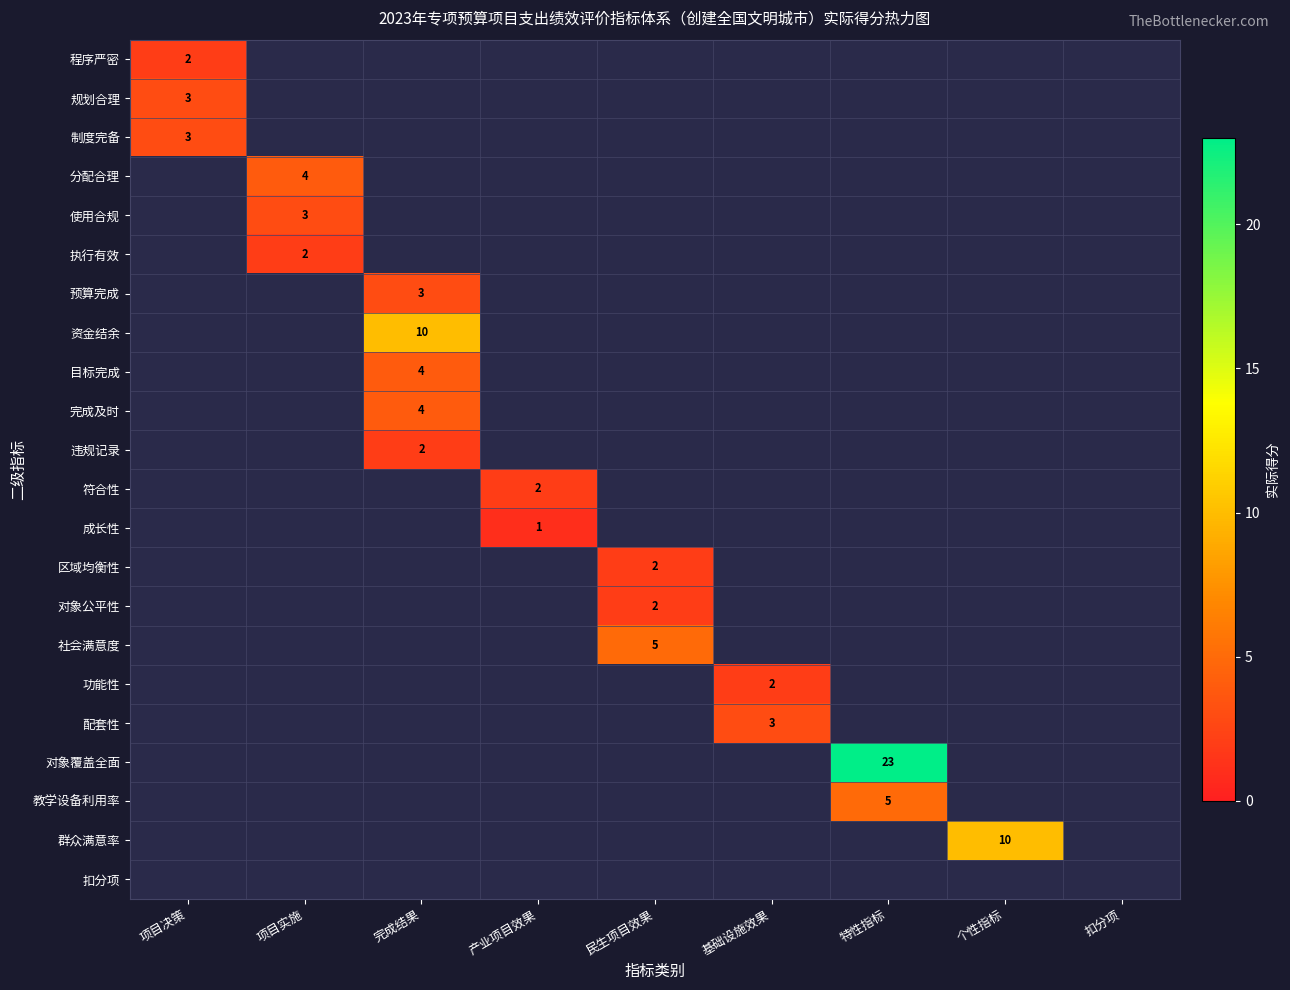

True or false: 资金结余 has a value of 15 at 完成结果.

False